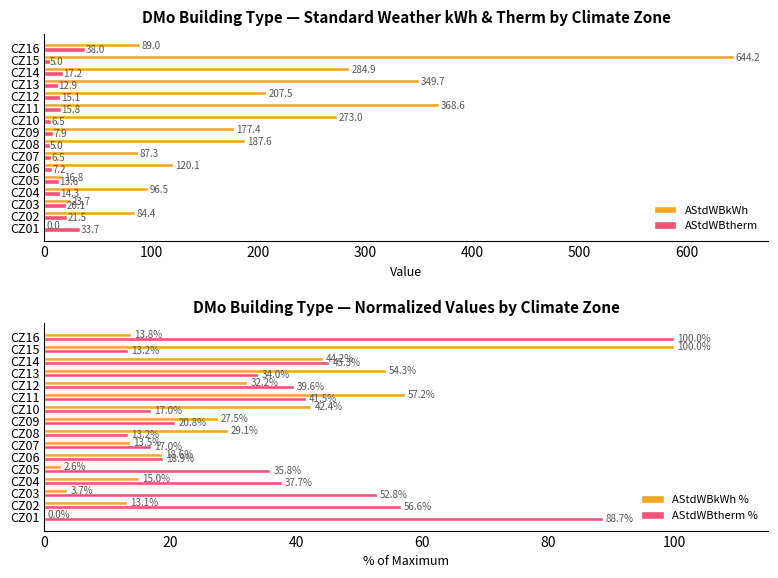

At which label does AStdWBkWh reach its peak?

CZ15